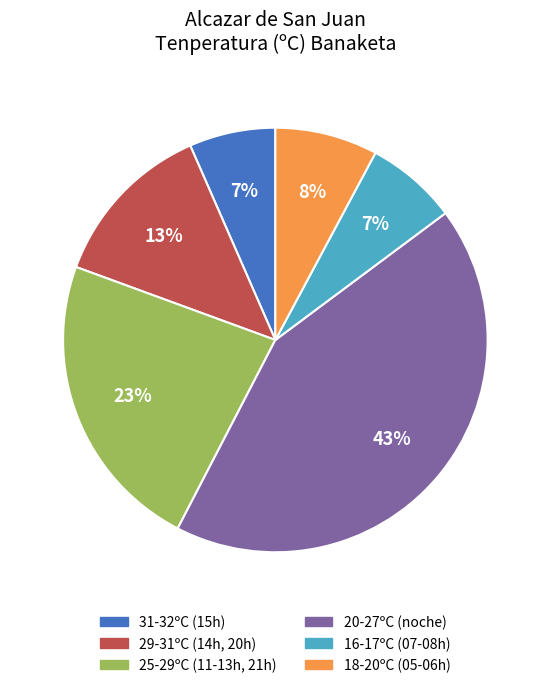

True or false: 18-20ºC (05-06h) accounts for 8% of the total.

True